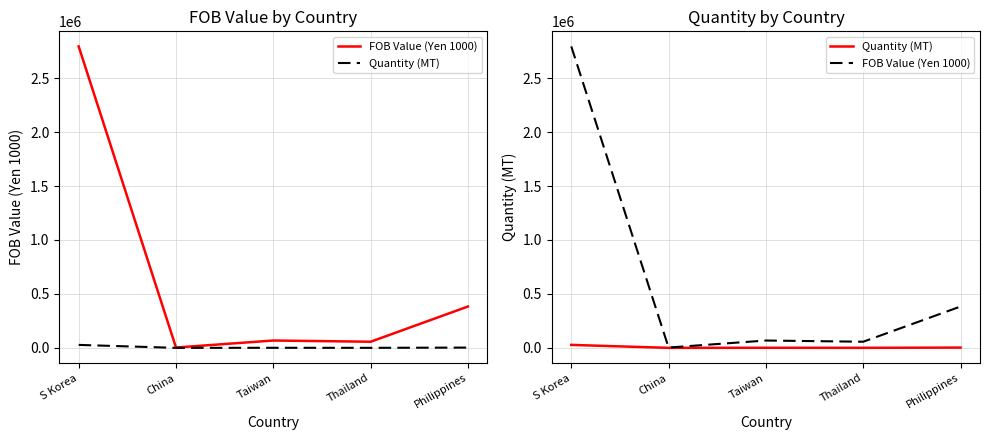

What is the difference between the second highest and minimum values in the FOB Value (Yen 1000) series?

380089